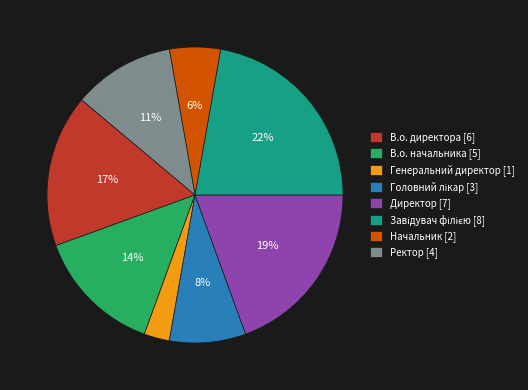

To the nearest percent, what portion does Директор [7] represent?

19%